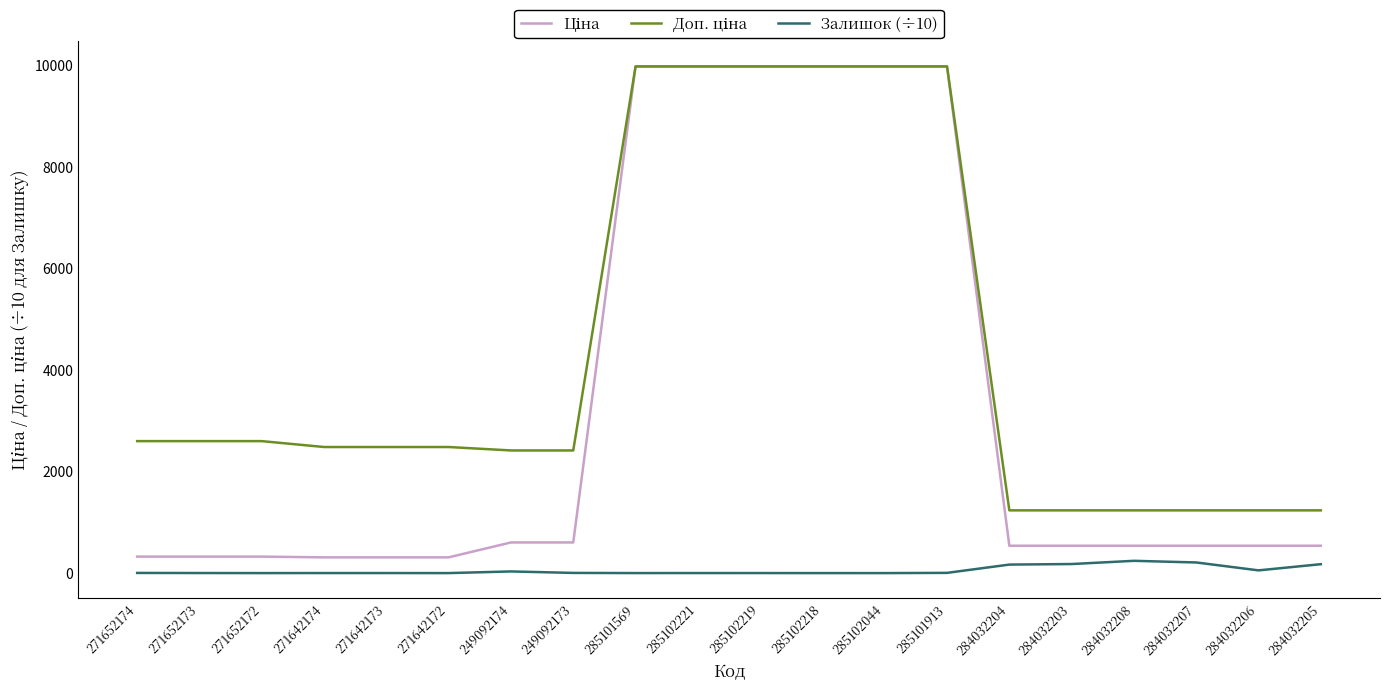

What is the greatest value displayed?

9975.0